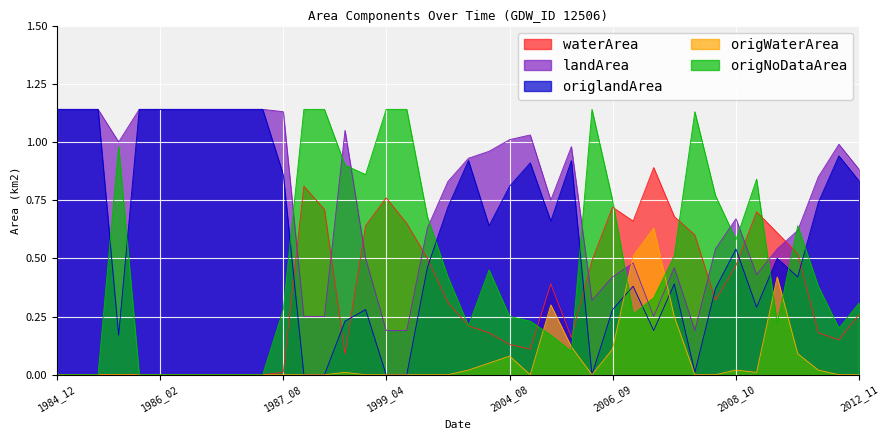

What value does the landArea series have at 1985_01?

1.1